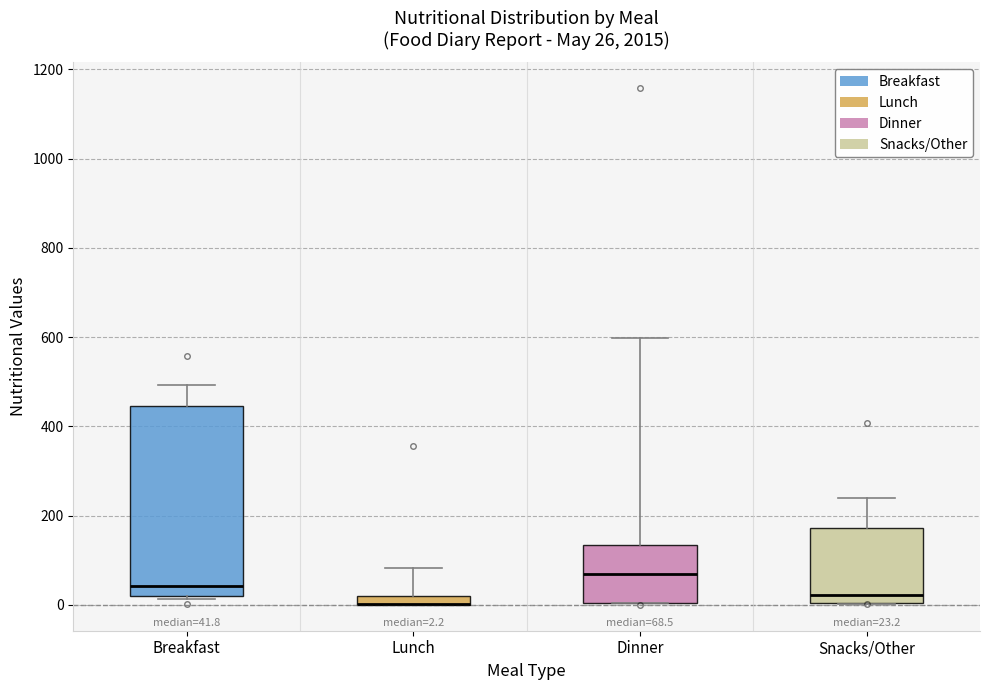

Which box is the tallest, from its lower edge to its upper edge?

Breakfast